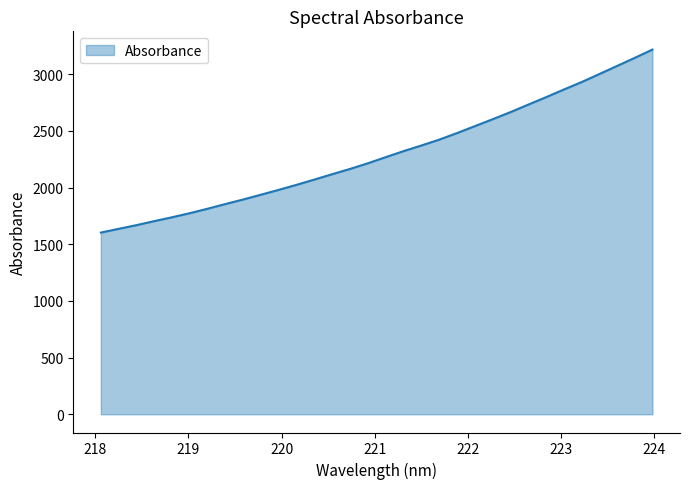

What is the difference between the maximum and minimum values?

1614.2